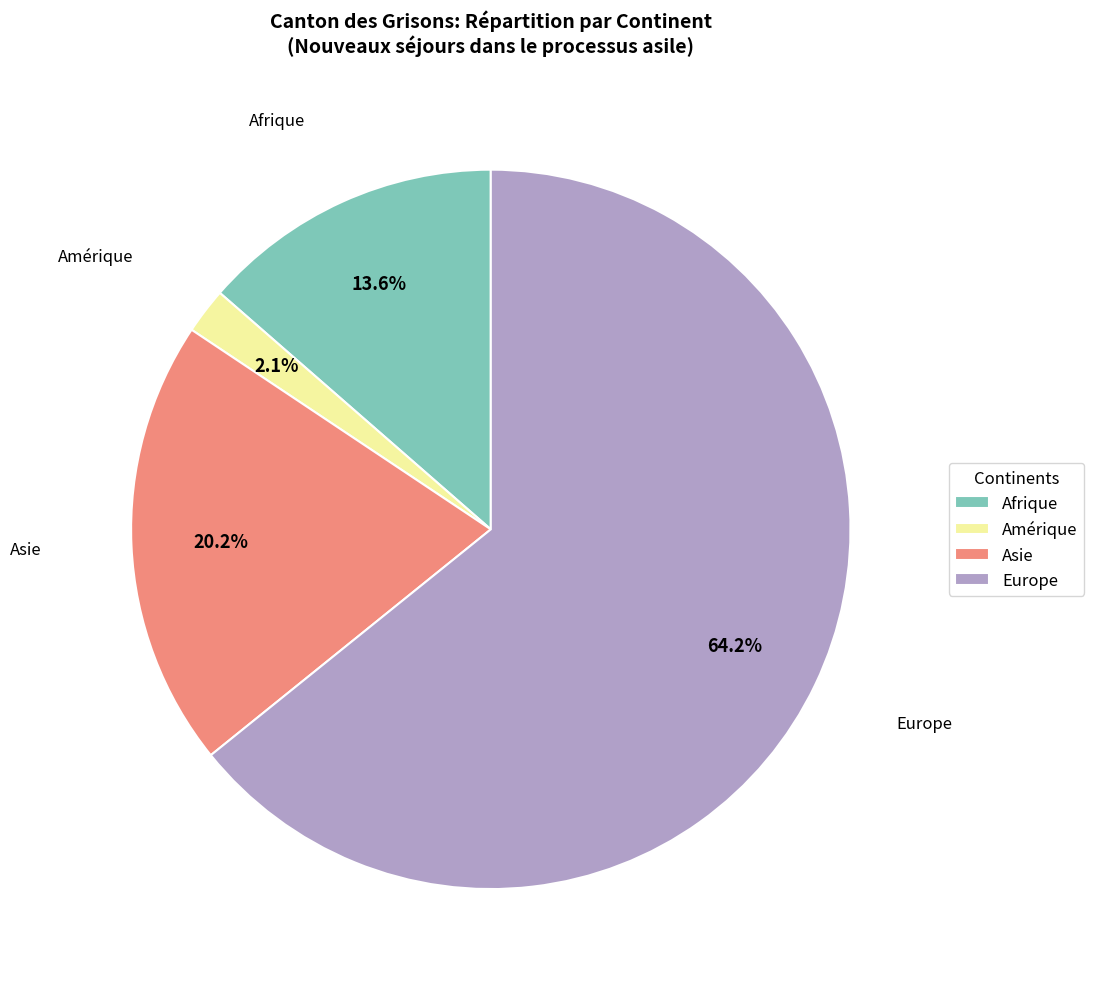

Combined, do Asie and Afrique account for over 50%?

No